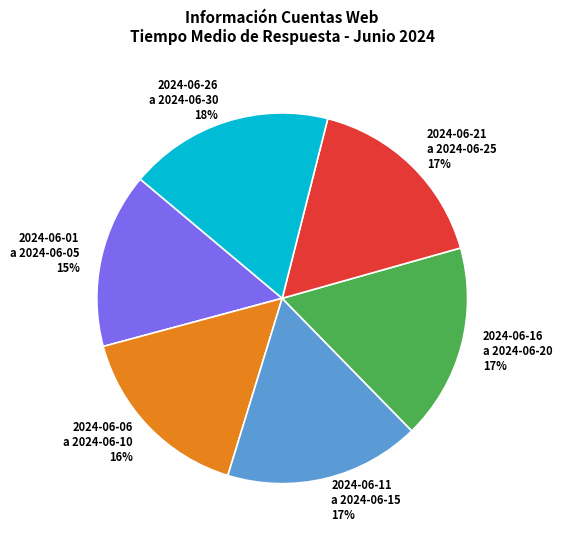

The 2024-06-21 a 2024-06-25 slice represents 25% of the pie. True or false?

False